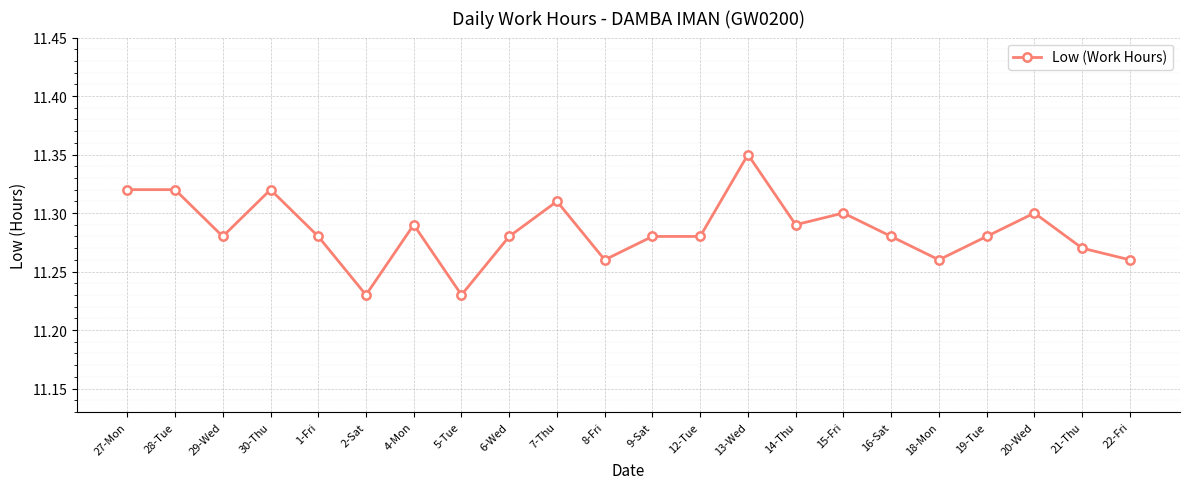

Which has a higher value, 2-Sat or 9-Sat?

9-Sat